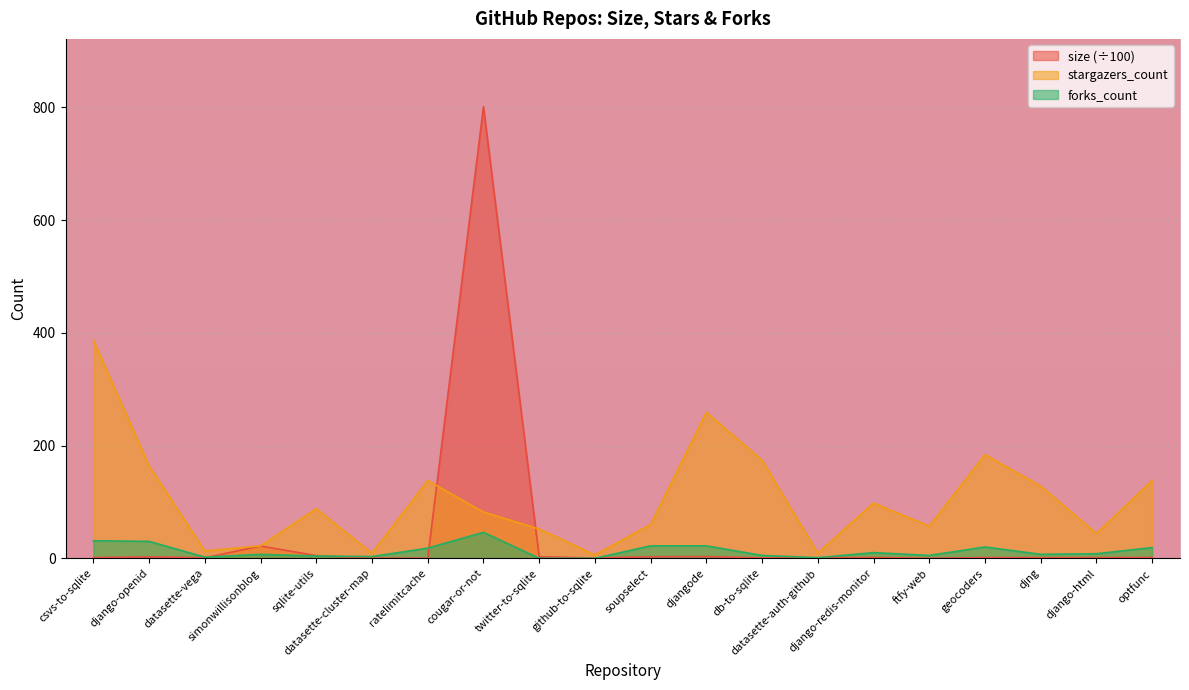

The value of stargazers_count at twitter-to-sqlite is 74.1. True or false?

False